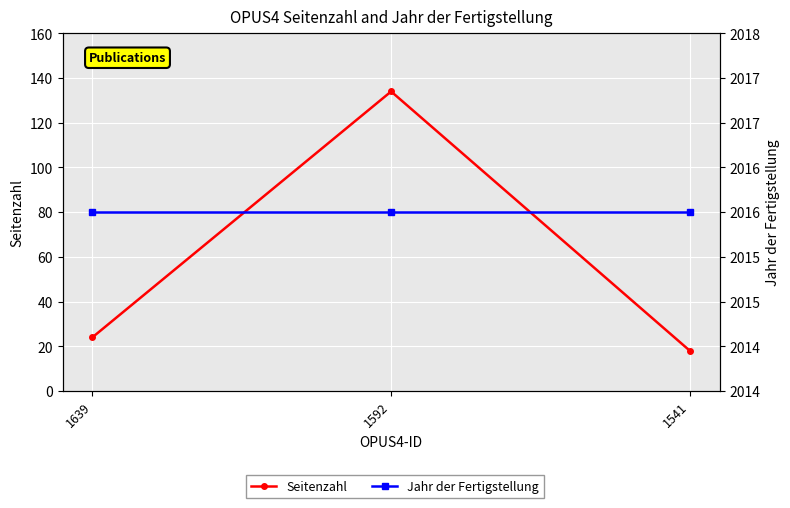

Reading left to right, list all the values displayed in this chart.

Seitenzahl: 24	134	18
Jahr der Fertigstellung: 2016	2016	2016